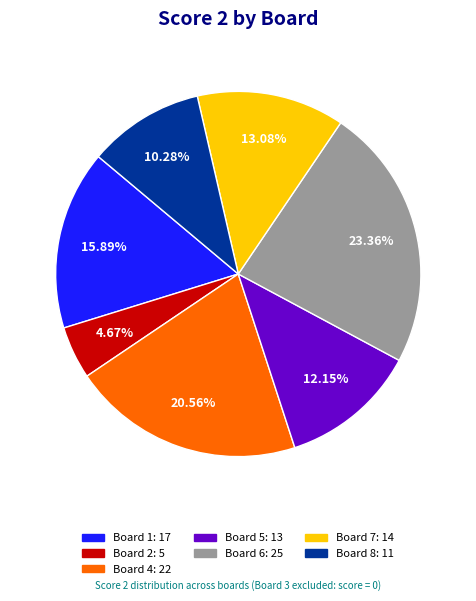

Is there a majority slice in this chart?

No